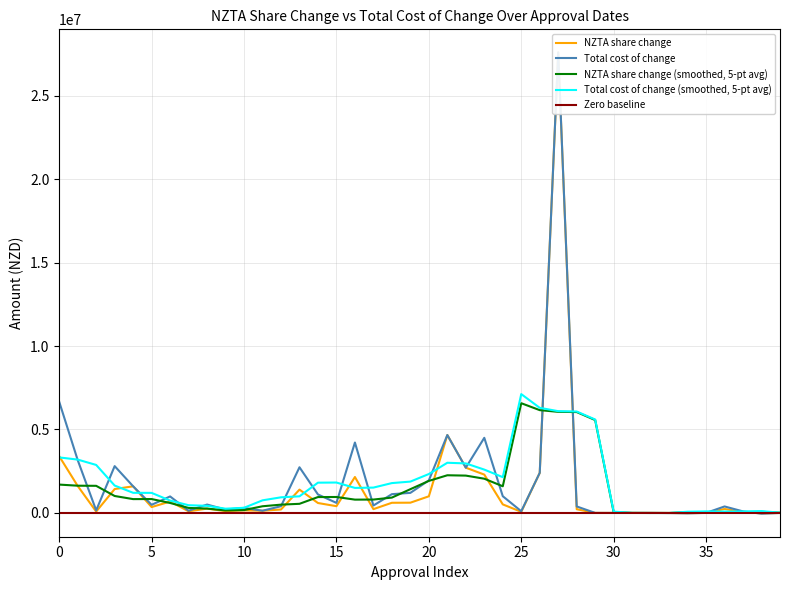

What is the maximum value for NZTA share change (smoothed, 5-pt avg)?

6573800.0